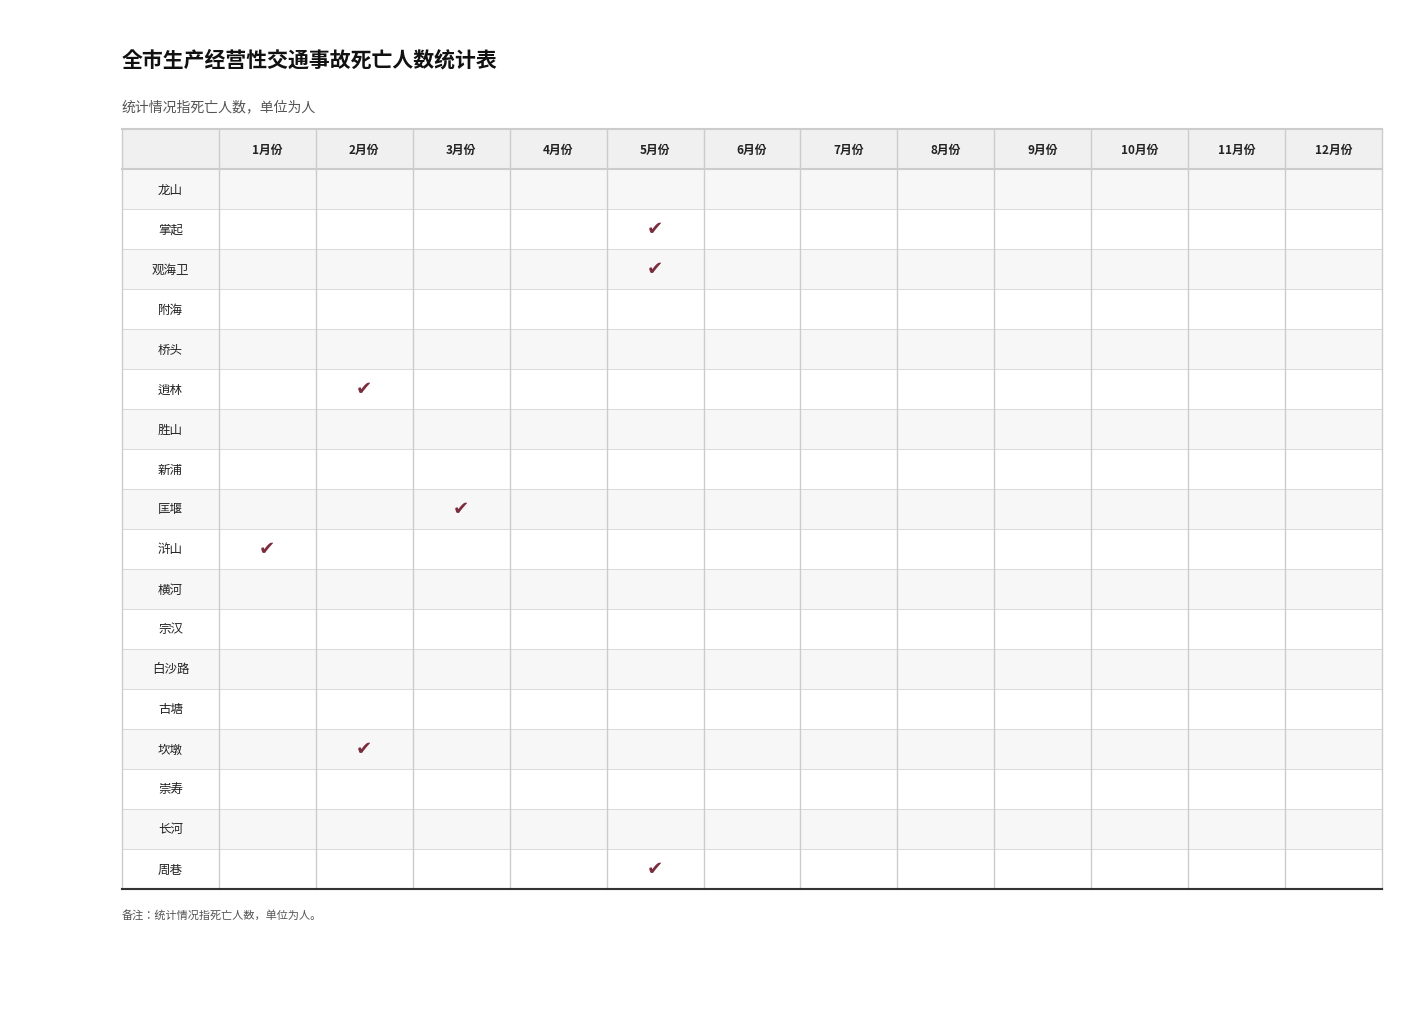

Which has a higher value, 1 or 10?

1